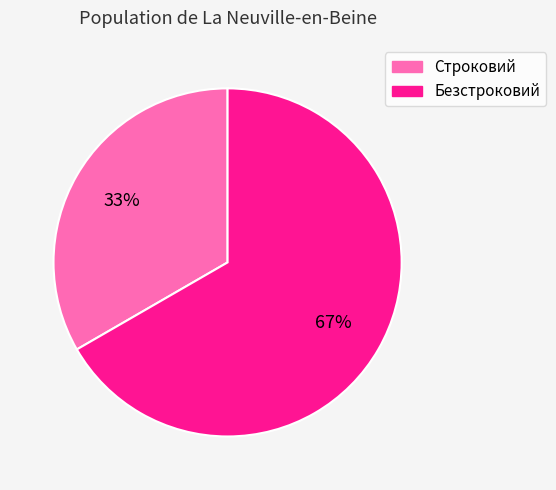

What is the smallest slice in the pie chart?

Строковий